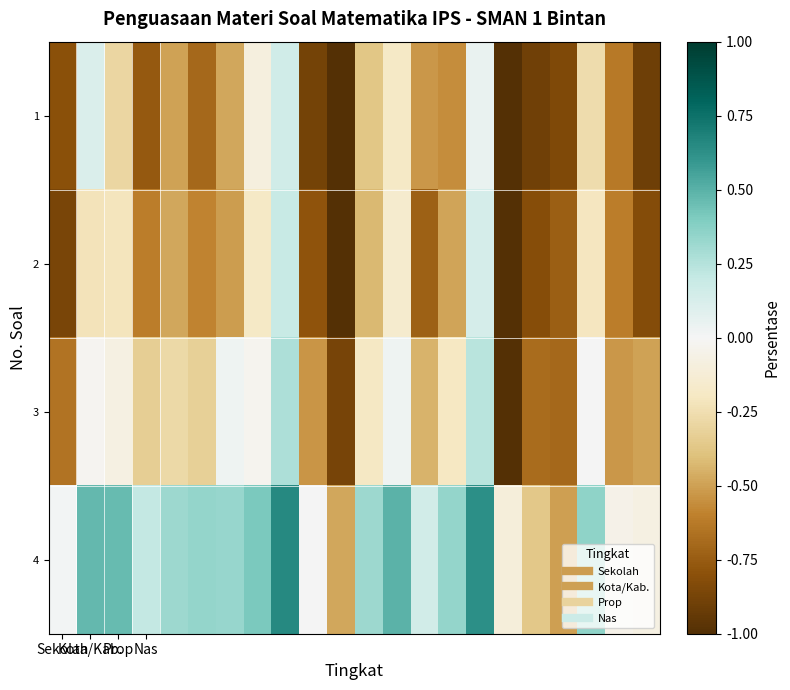

How many categories are shown in the chart?

22